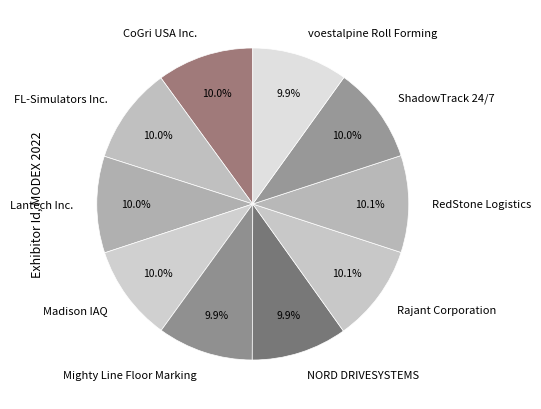

The RedStone Logistics slice represents 10% of the pie. True or false?

True